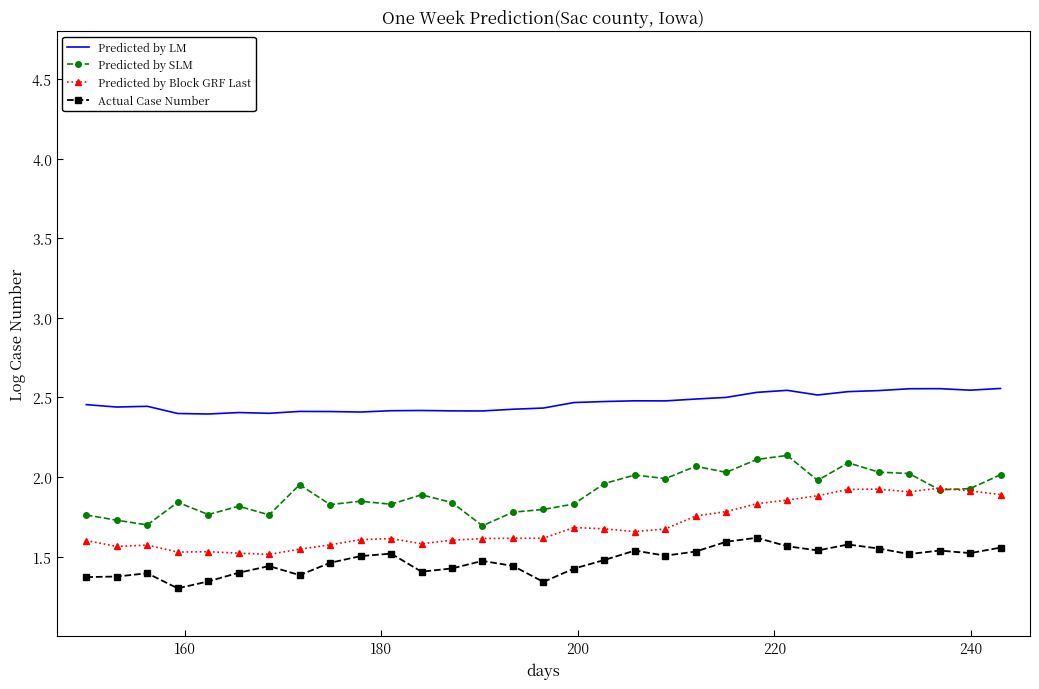

True or false: Actual Case Number and Predicted by LM intersect in this chart.

False